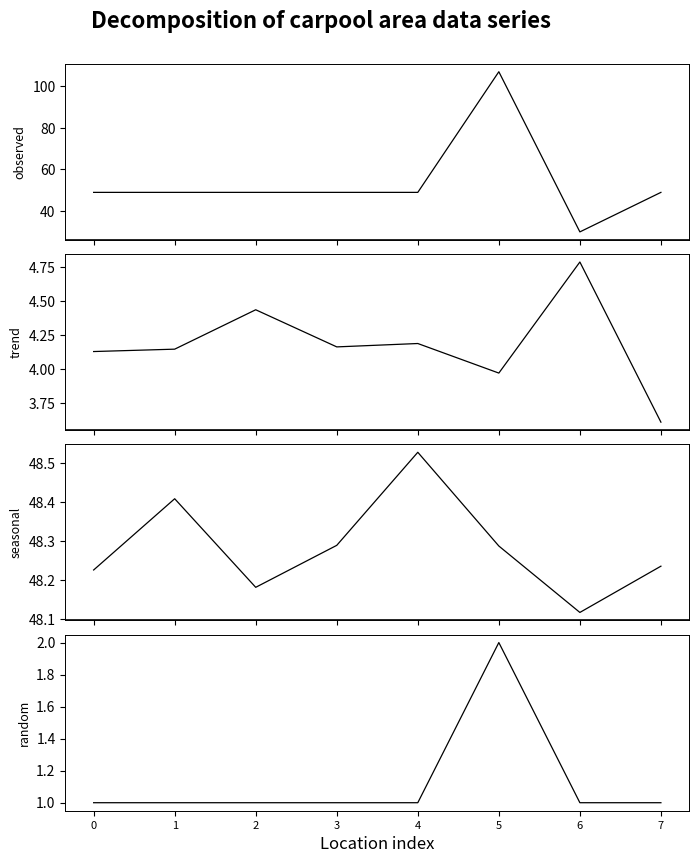

Which category has the highest value across all series?

5